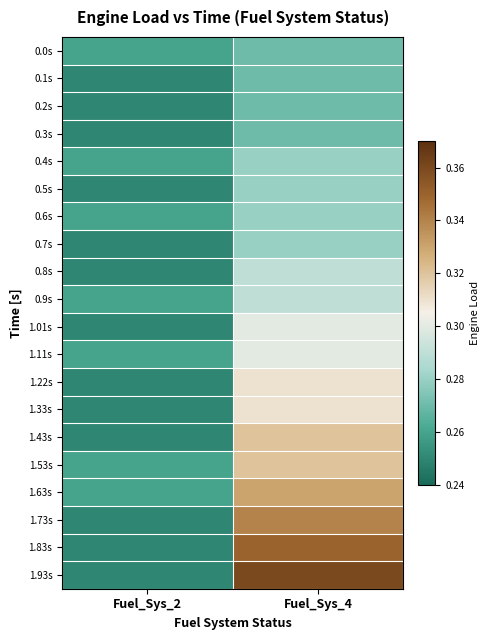

What is the spread (max minus min) of values at Fuel_Sys_4?

0.1